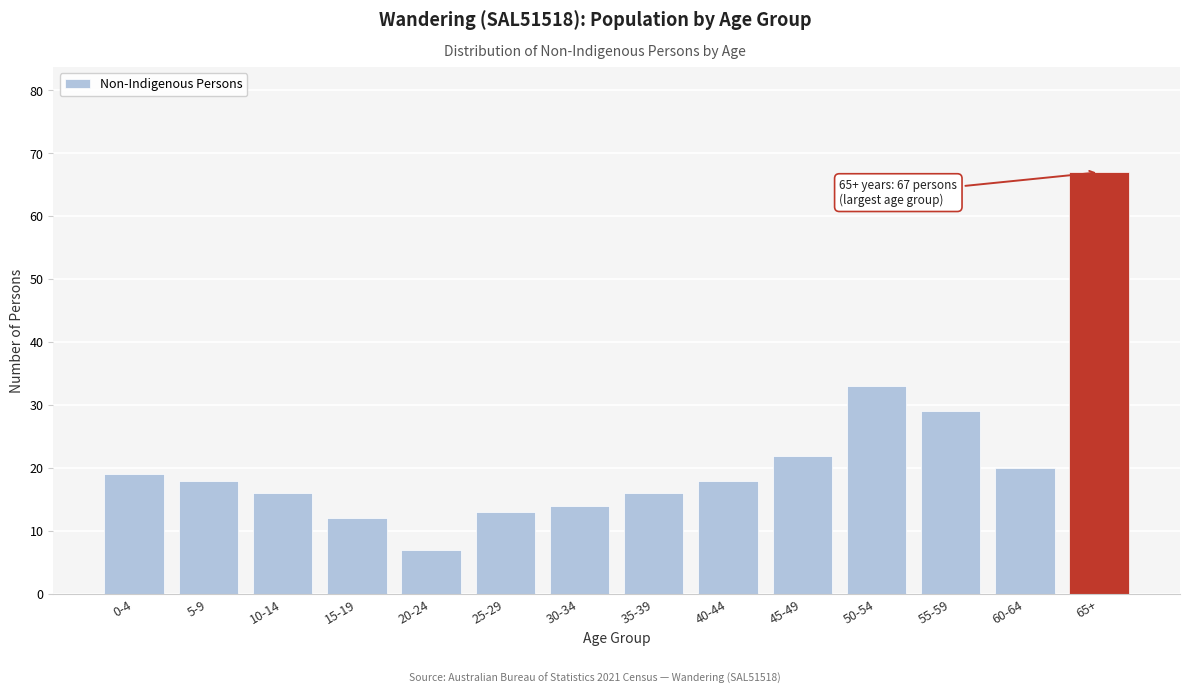

Reading left to right, extract all data points from this chart.

0-4=19	5-9=18	10-14=16	15-19=12	20-24=7	25-29=13	30-34=14	35-39=16	40-44=18	45-49=22	50-54=33	55-59=29	60-64=20	65+=67